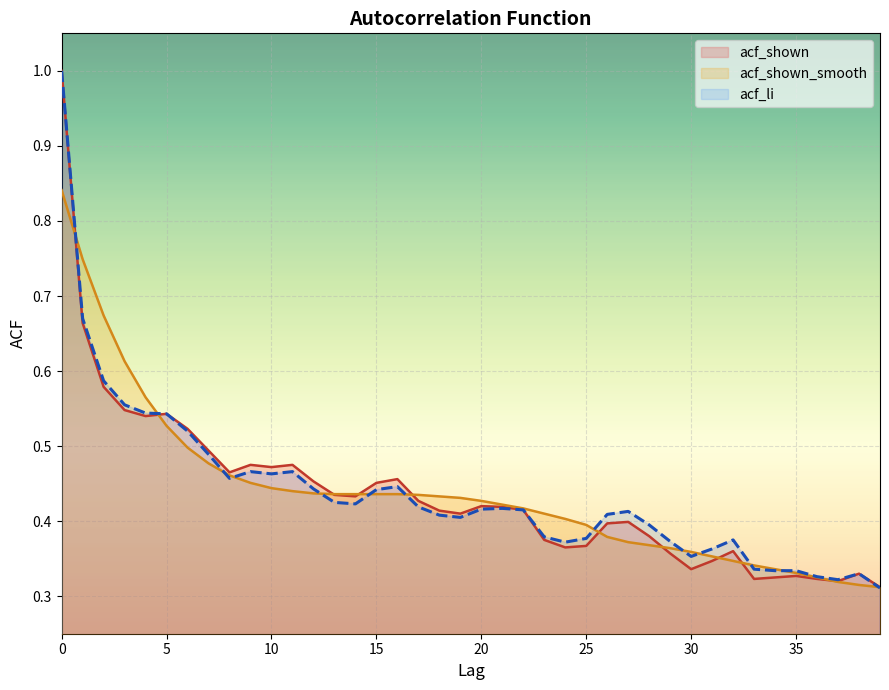

What is the sum of all acf_shown_smooth values?

17.5